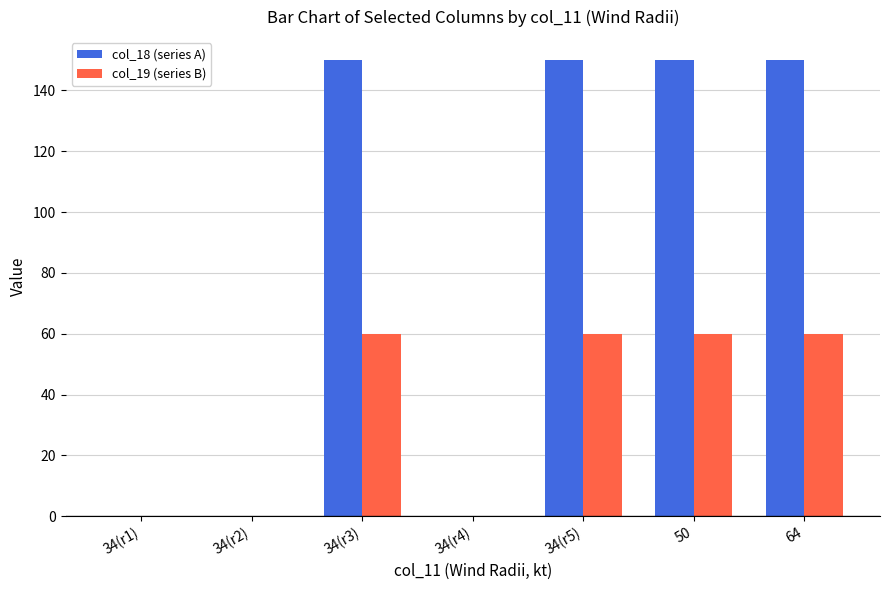

Which series changed the most between 34(r1) and 34(r3)?

col_18 (series A)